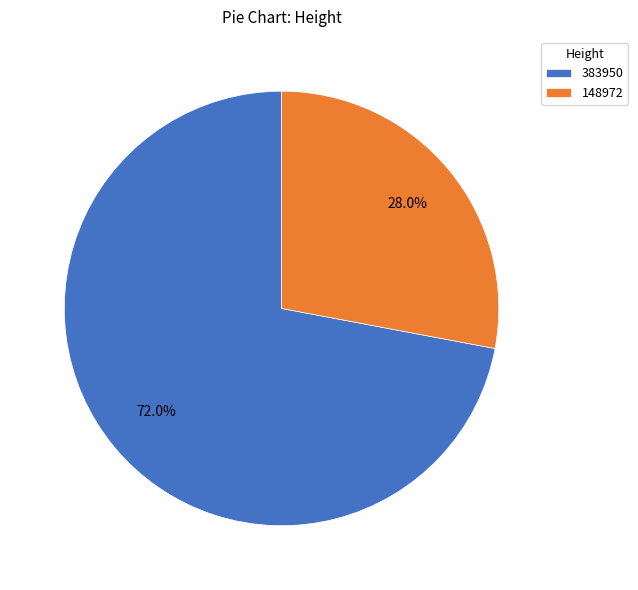

What is the total percentage of 383950 and 148972?

100.0%